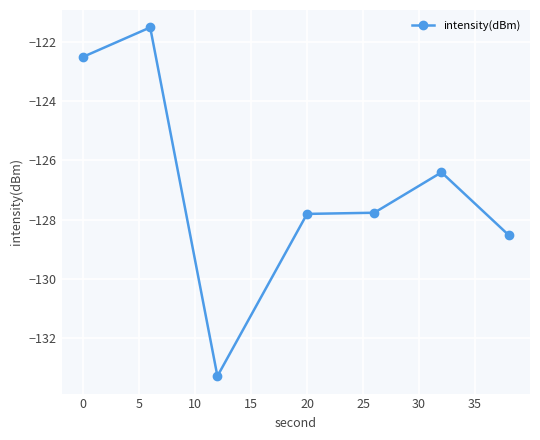

Reading left to right, list all the values displayed in this chart.

-122.5	-121.5	-133.3	-127.8	-127.8	-126.4	-128.5